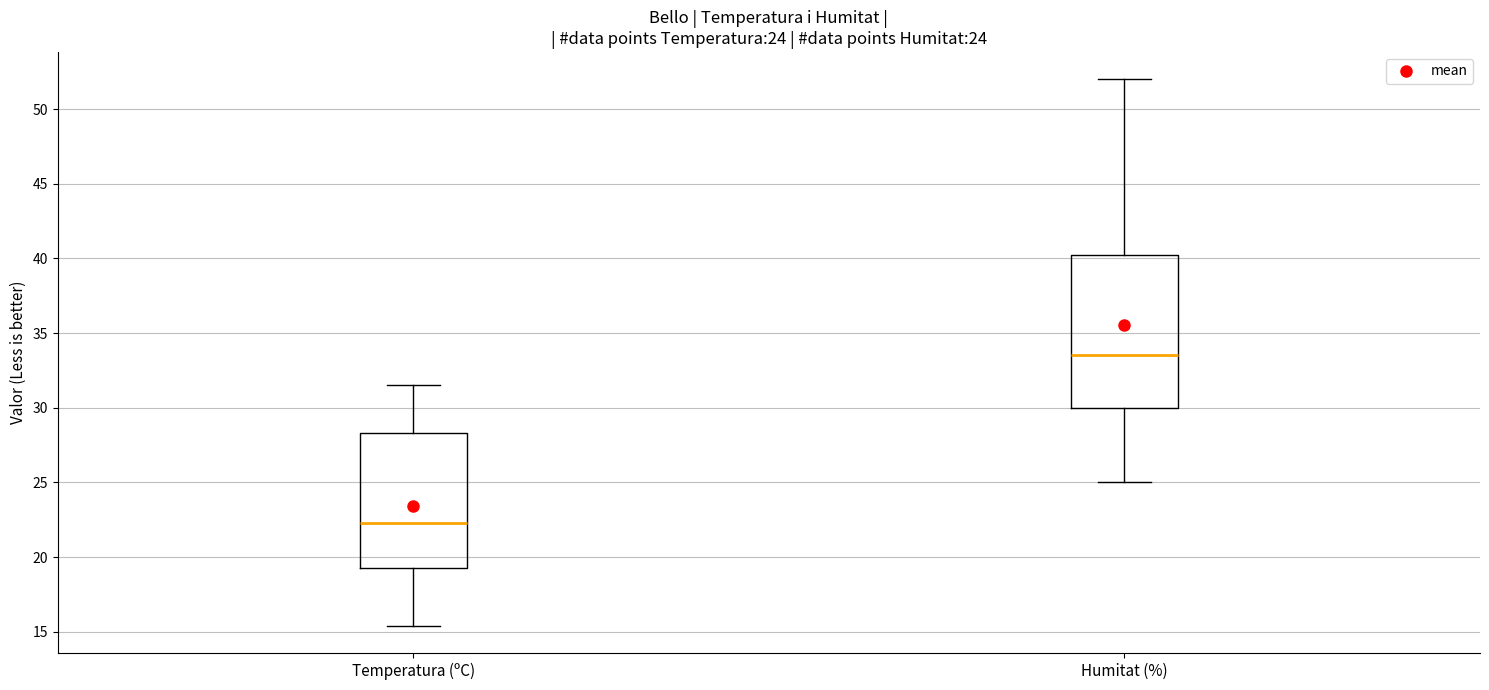

Which box is the tallest, from its lower edge to its upper edge?

Humitat (%)